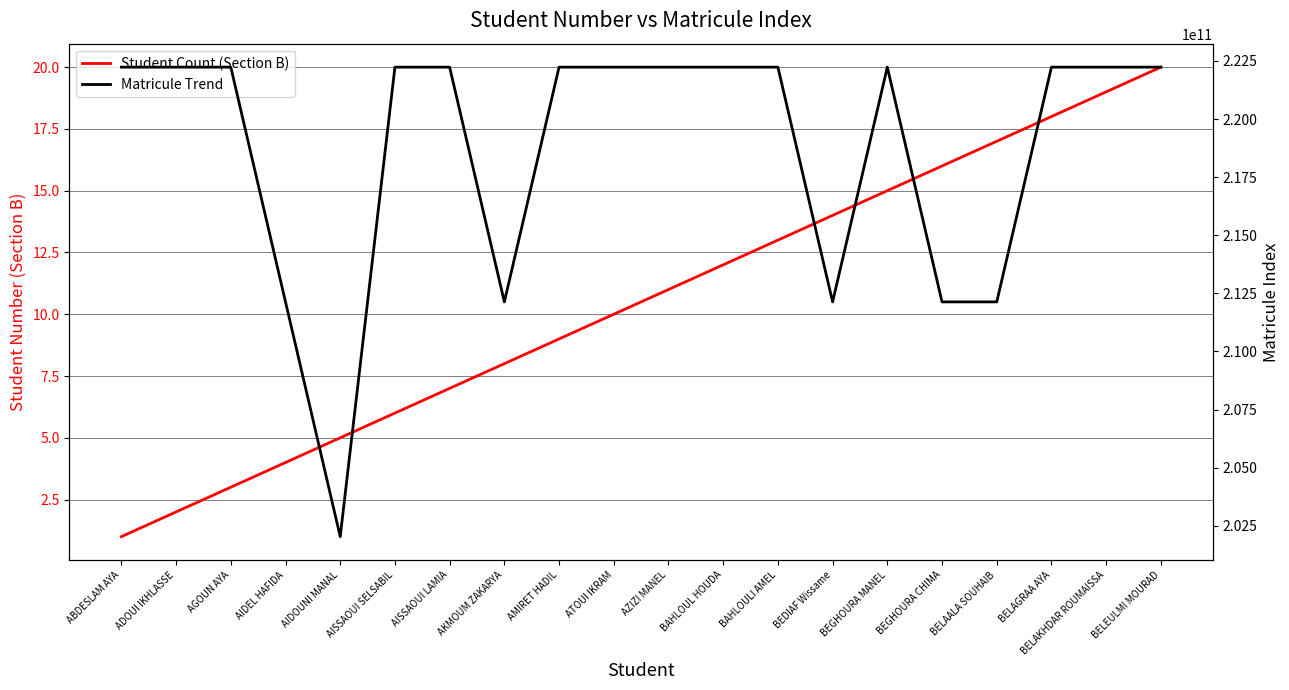

Which series has the largest range (max minus min)?

Matricule Trend